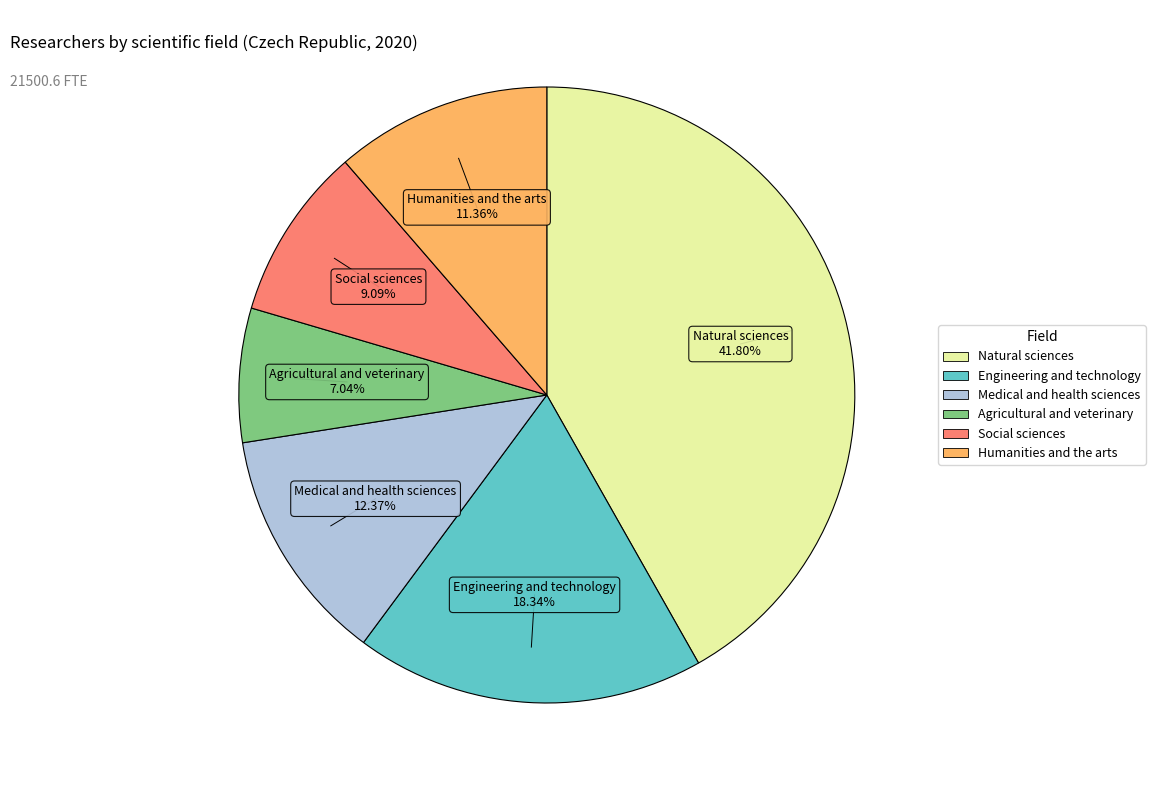

Between Natural sciences and Agricultural and veterinary, which is larger?

Natural sciences